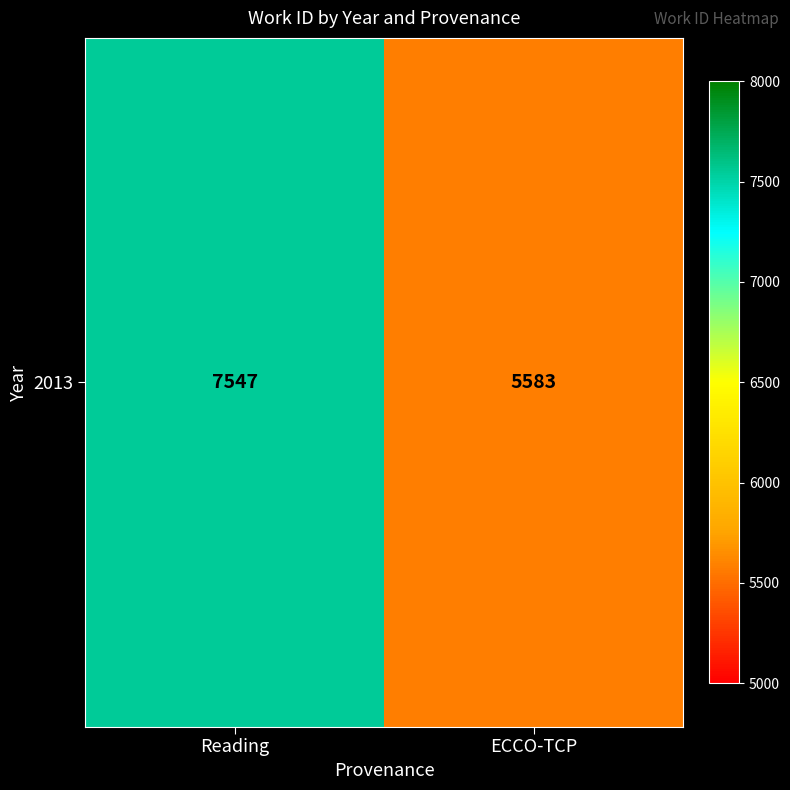

Which label corresponds to the largest value in the chart?

Reading